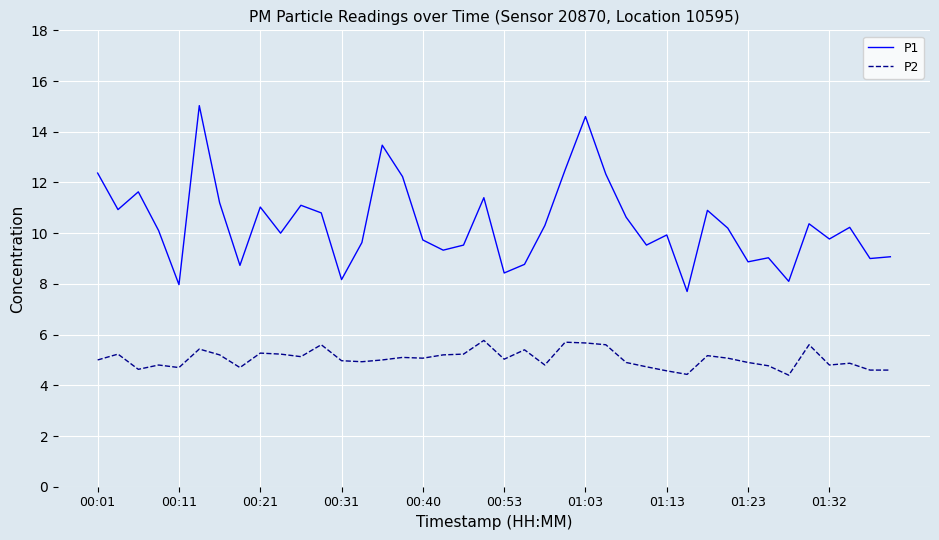

What is the difference between the maximum and minimum values in the P2 series?

1.4